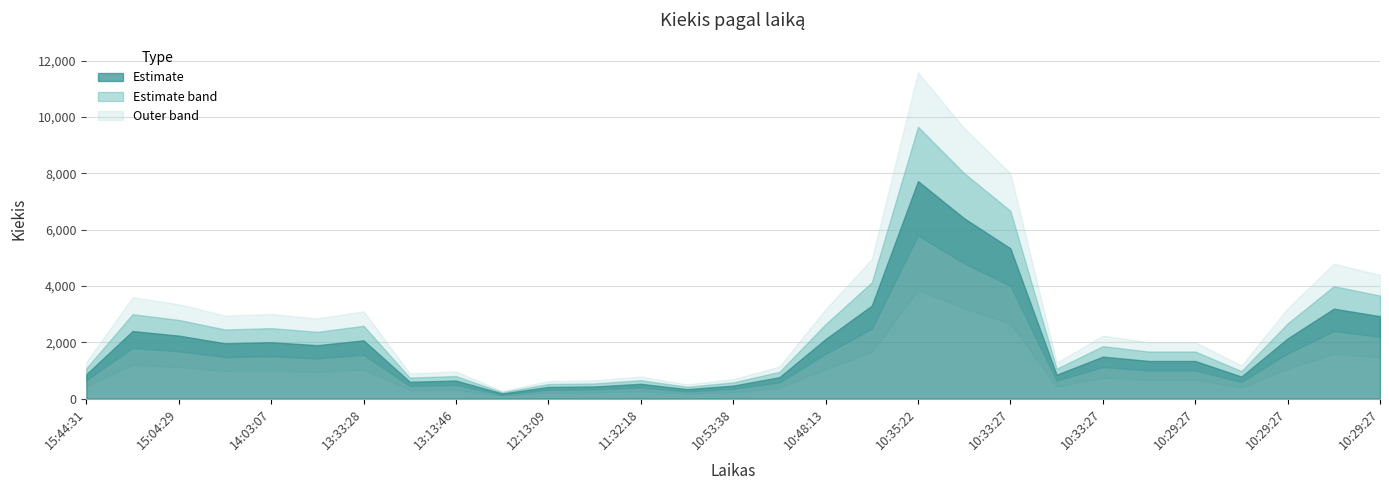

What is the sum of all values?

58317